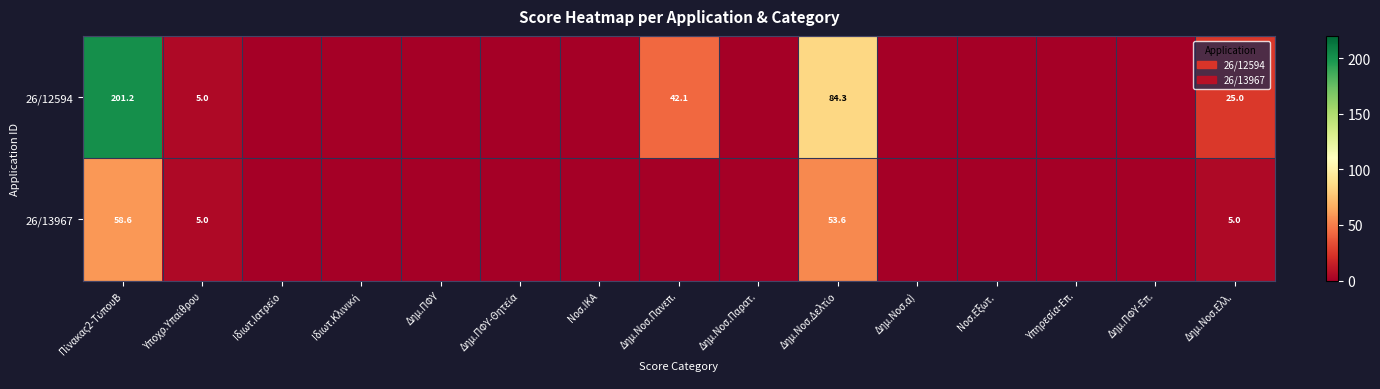

What is the difference between the maximum and second lowest values in the 26/12594 series?

201.2